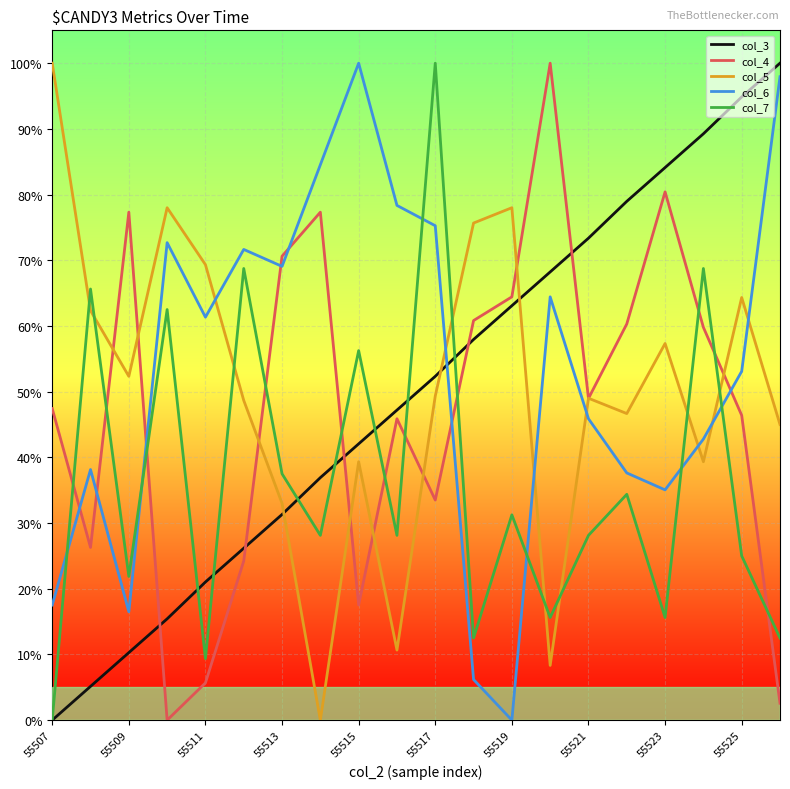

What is the difference between the maximum and minimum values in the col_3 series?

1.0